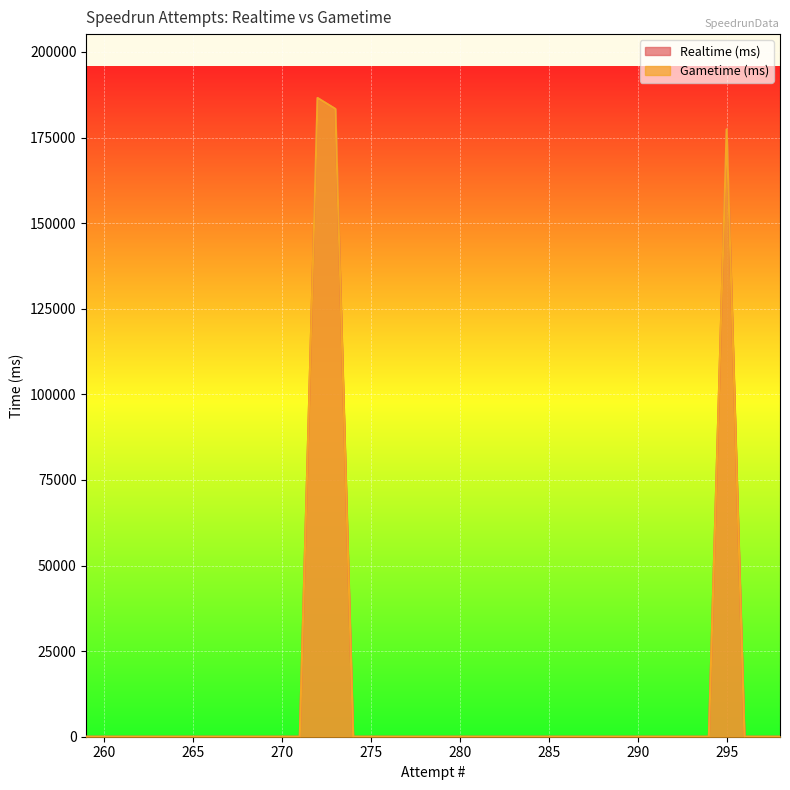

Which series has the largest range (max minus min)?

Gametime (ms)